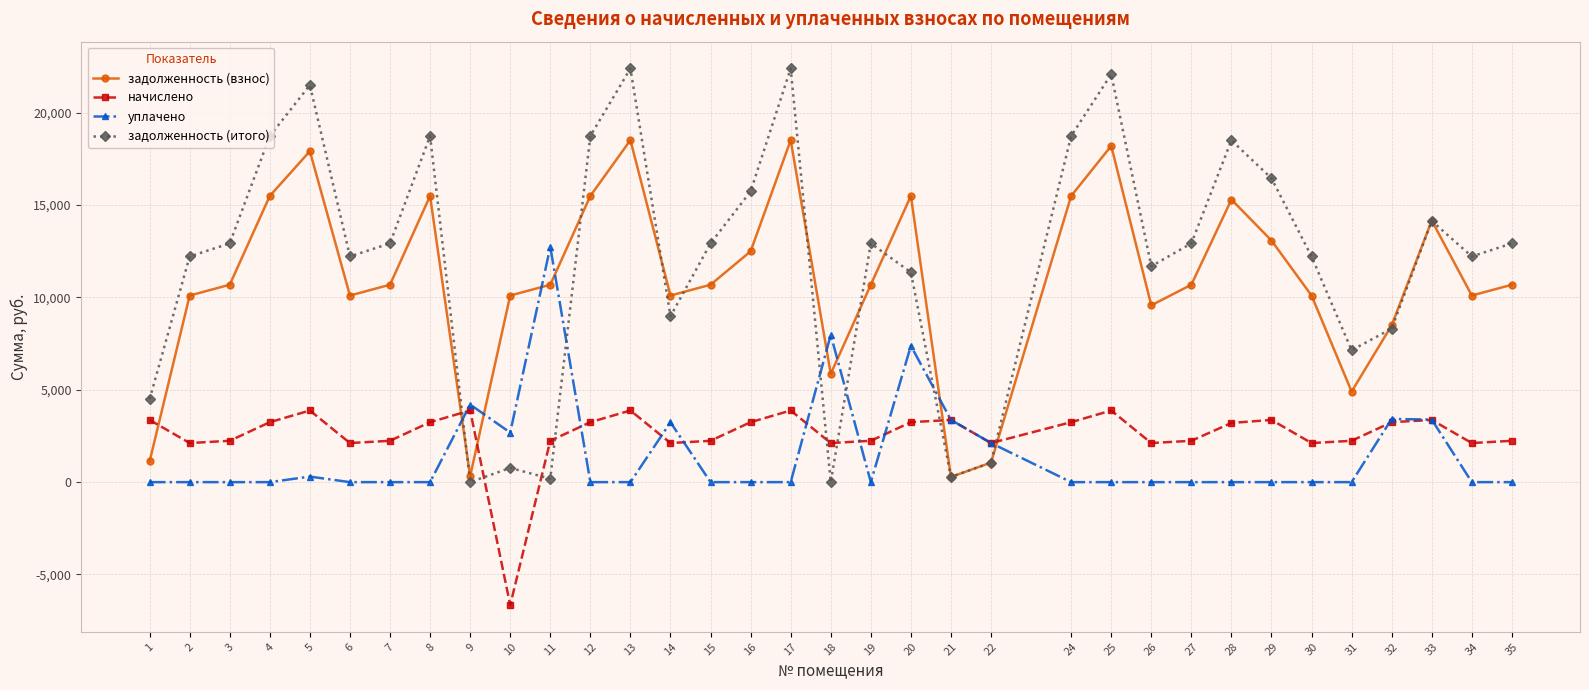

The value of задолженность (итого) at 32 is 2132.0. True or false?

False